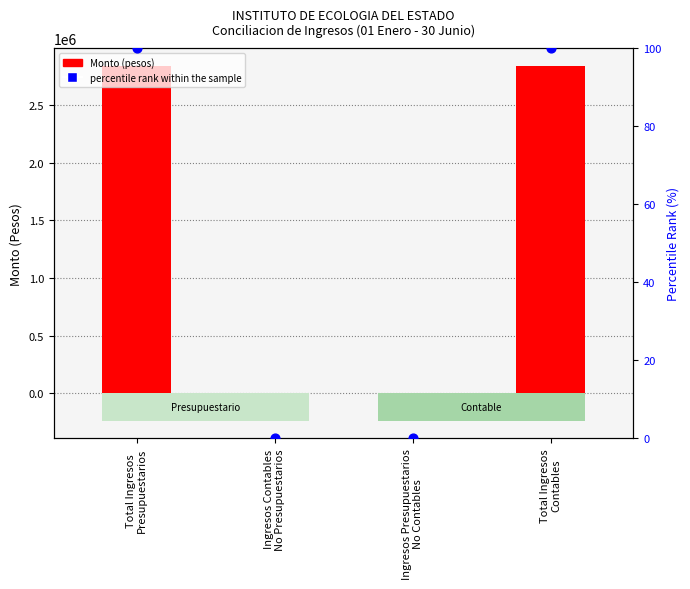

What is the total value across all series at Total Ingresos
Presupuestarios?

2837676.2